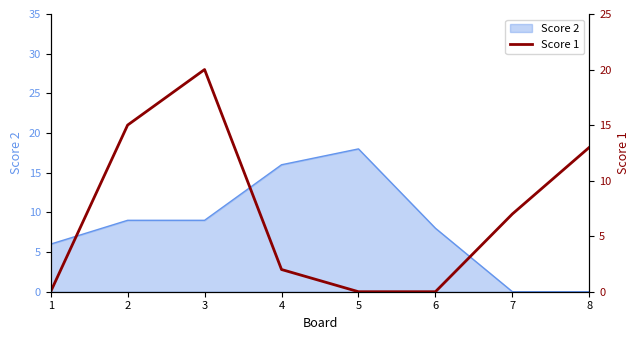

What is the sum of the values at 5 and 7?

7